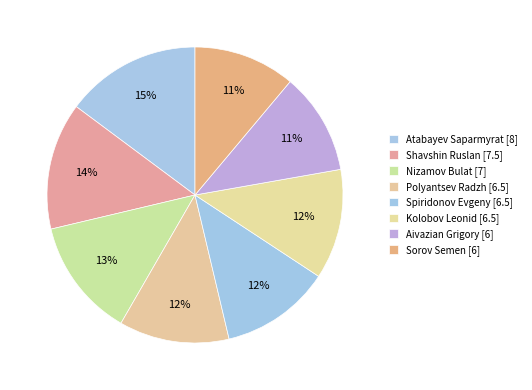

Between Aivazian Grigory [6] and Atabayev Saparmyrat [8], which is larger?

Atabayev Saparmyrat [8]